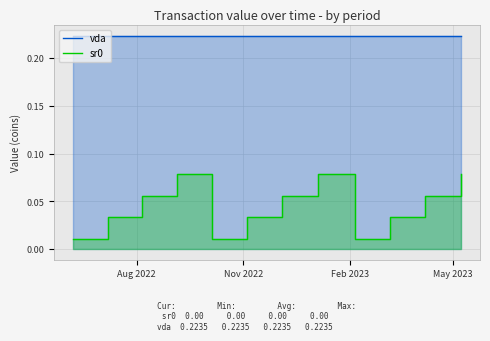

At which label is vda closest to 0?

Aug 2022